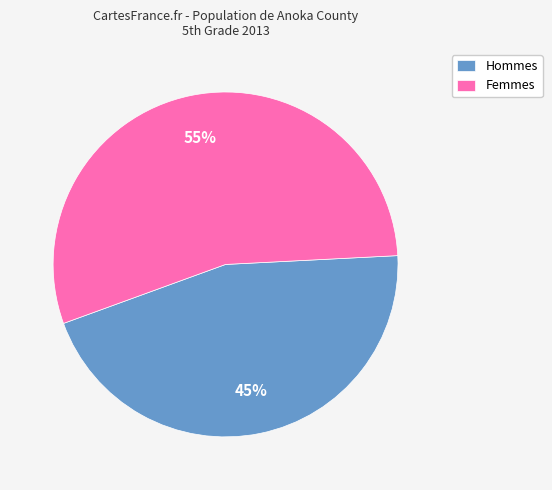

Between Femmes and Hommes, which is larger?

Femmes